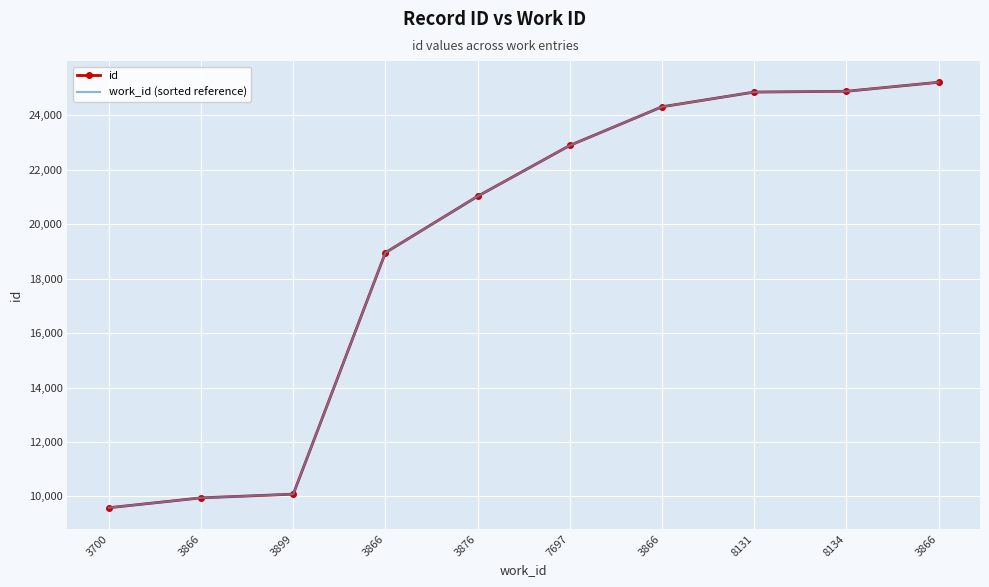

What is the value of the id point at the 8th from the left?

24857